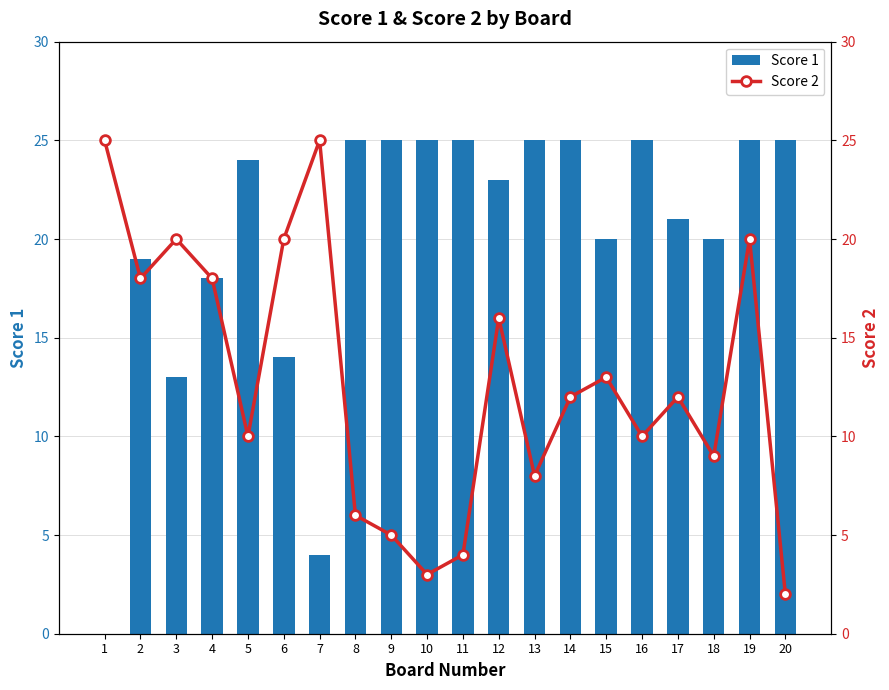

Reading left to right, transcribe all the data shown in this chart.

Score 1: 1=0	2=19	3=13	4=18	5=24	6=14	7=4	8=25	9=25	10=25	11=25	12=23	13=25	14=25	15=20	16=25	17=21	18=20	19=25	20=25
Score 2: 1=25	2=18	3=20	4=18	5=10	6=20	7=25	8=6	9=5	10=3	11=4	12=16	13=8	14=12	15=13	16=10	17=12	18=9	19=20	20=2